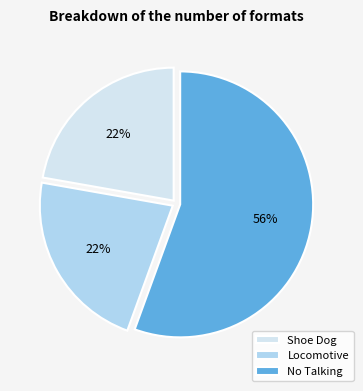

What percentage is the Shoe Dog slice, to the nearest percent?

22%